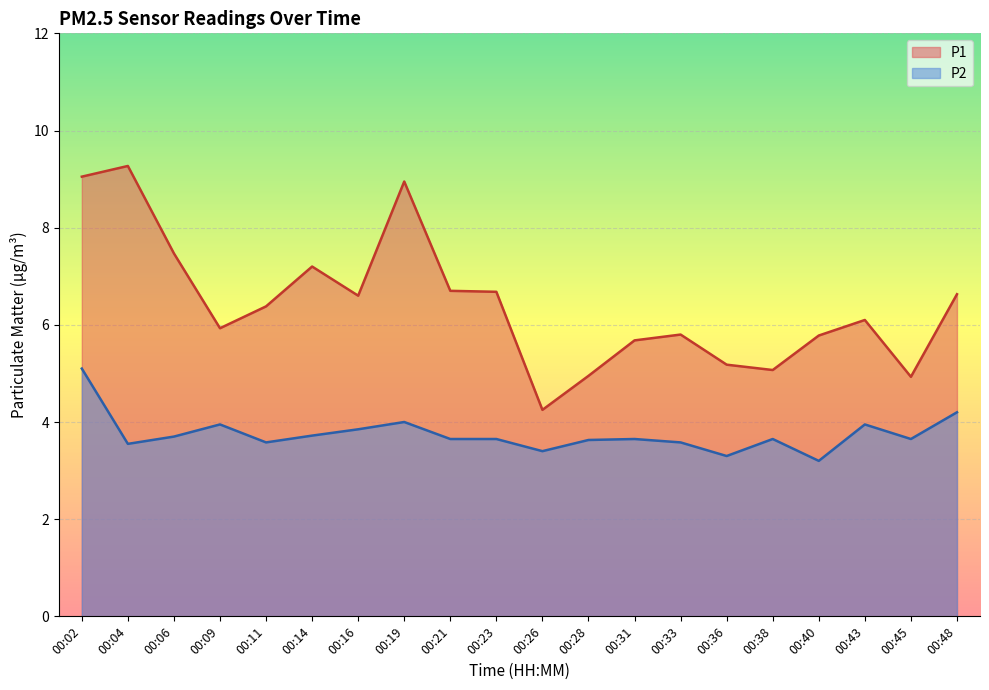

At which category is the sum across all series the highest?

00:02